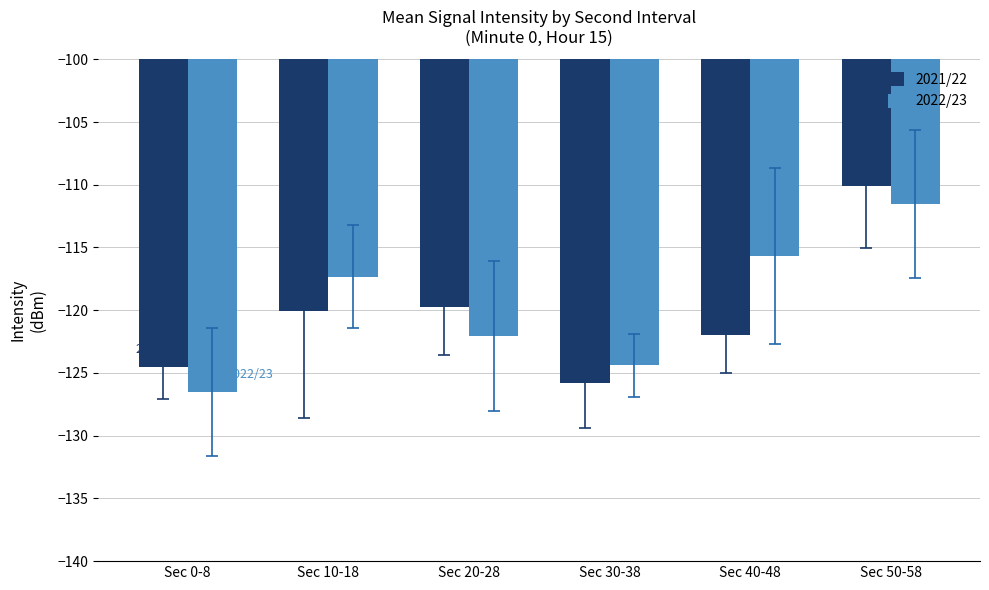

Which series has the largest total across all categories?

2022/23